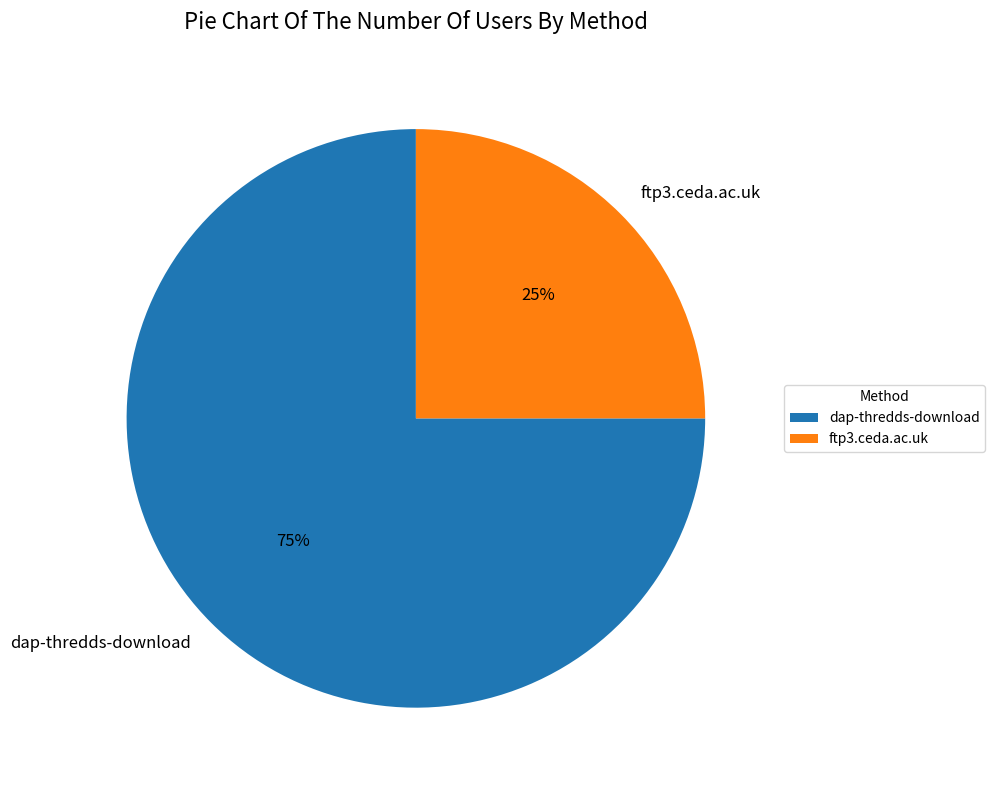

What is the smallest slice in the pie chart?

ftp3.ceda.ac.uk